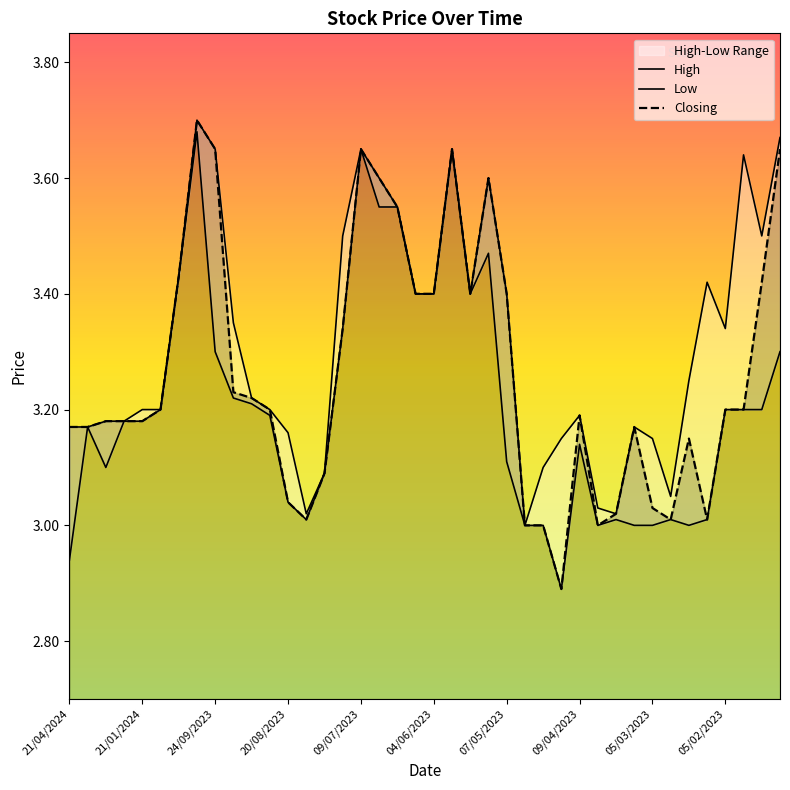

Is it true that Closing equals 3.4 at 07/05/2023?

True